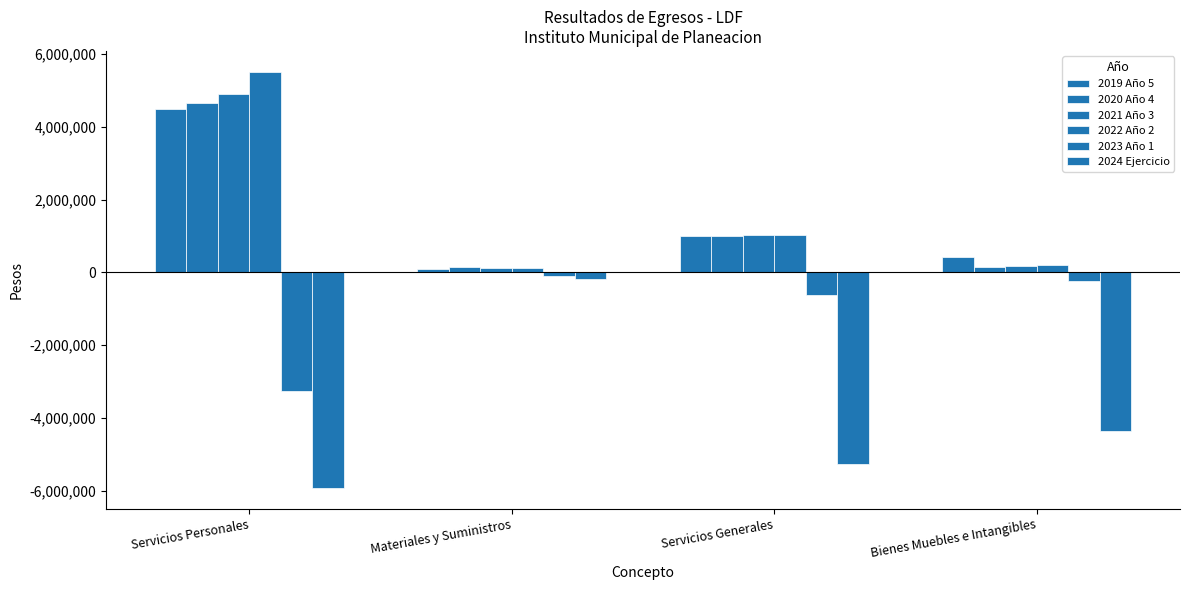

Does the chart contain stacked bars?

No